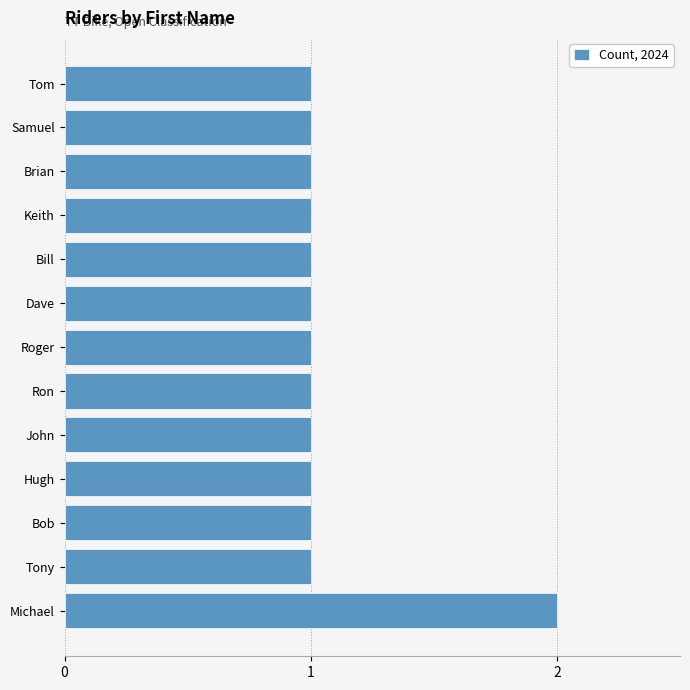

Count the values in the range 1 to 2.

13